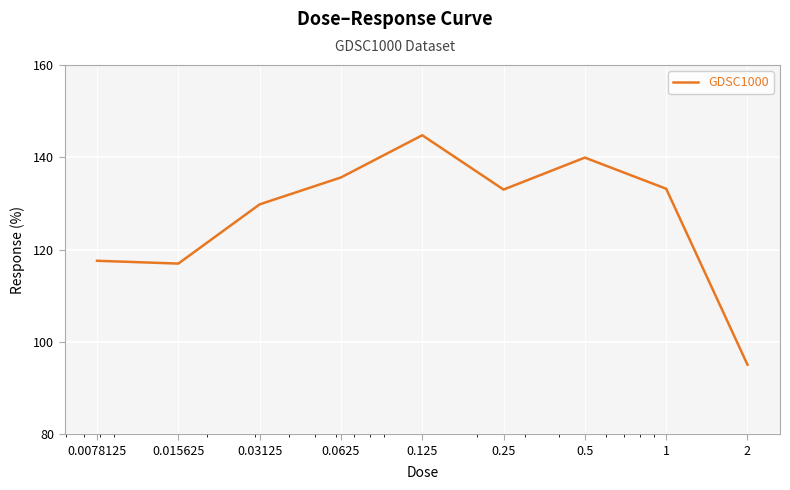

What is the greatest value displayed?

144.8